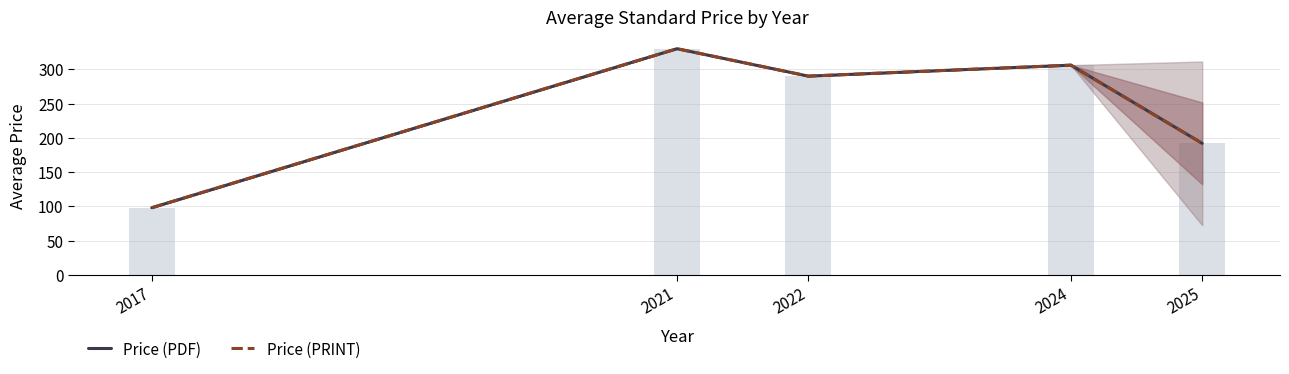

Reading right to left, what are all the values shown in this chart?

Price (PDF): 191.9	306.0	290.0	330.0	98.0
Price (PRINT): 191.9	306.0	290.0	330.0	98.0